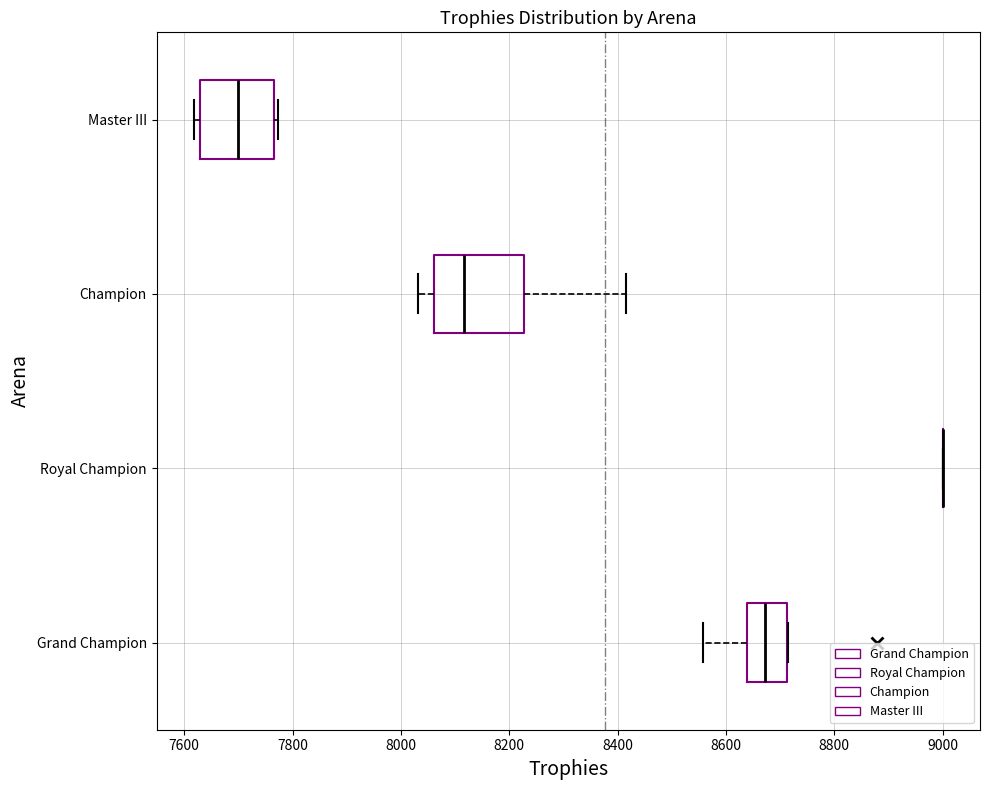

Comparing the boxes themselves (not the whiskers), which one is the widest?

Champion